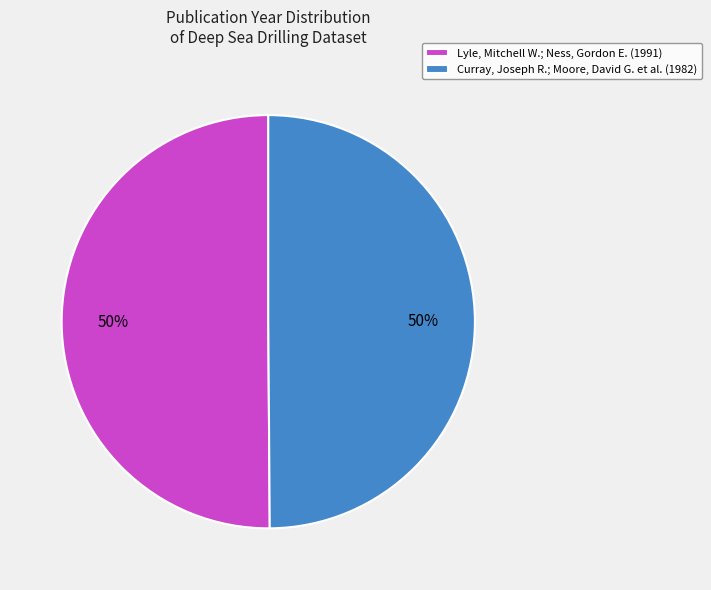

How many slices are in this pie chart?

2